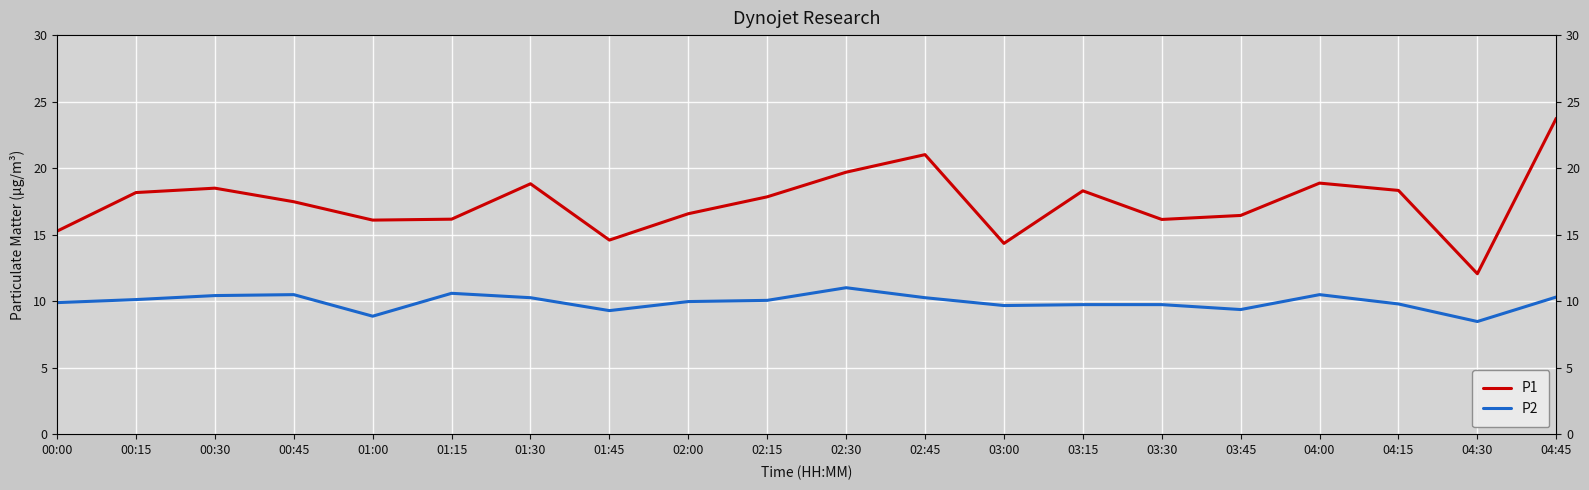

Reading left to right, extract all data points from this chart.

P1: 00:00=15.3	00:15=18.2	00:30=18.5	00:45=17.5	01:00=16.1	01:15=16.2	01:30=18.8	01:45=14.6	02:00=16.6	02:15=17.9	02:30=19.7	02:45=21.0	03:00=14.3	03:15=18.3	03:30=16.1	03:45=16.4	04:00=18.9	04:15=18.3	04:30=12.1	04:45=23.8
P2: 00:00=9.9	00:15=10.1	00:30=10.4	00:45=10.5	01:00=8.9	01:15=10.6	01:30=10.3	01:45=9.3	02:00=10.0	02:15=10.1	02:30=11.0	02:45=10.3	03:00=9.7	03:15=9.8	03:30=9.8	03:45=9.4	04:00=10.5	04:15=9.8	04:30=8.5	04:45=10.3